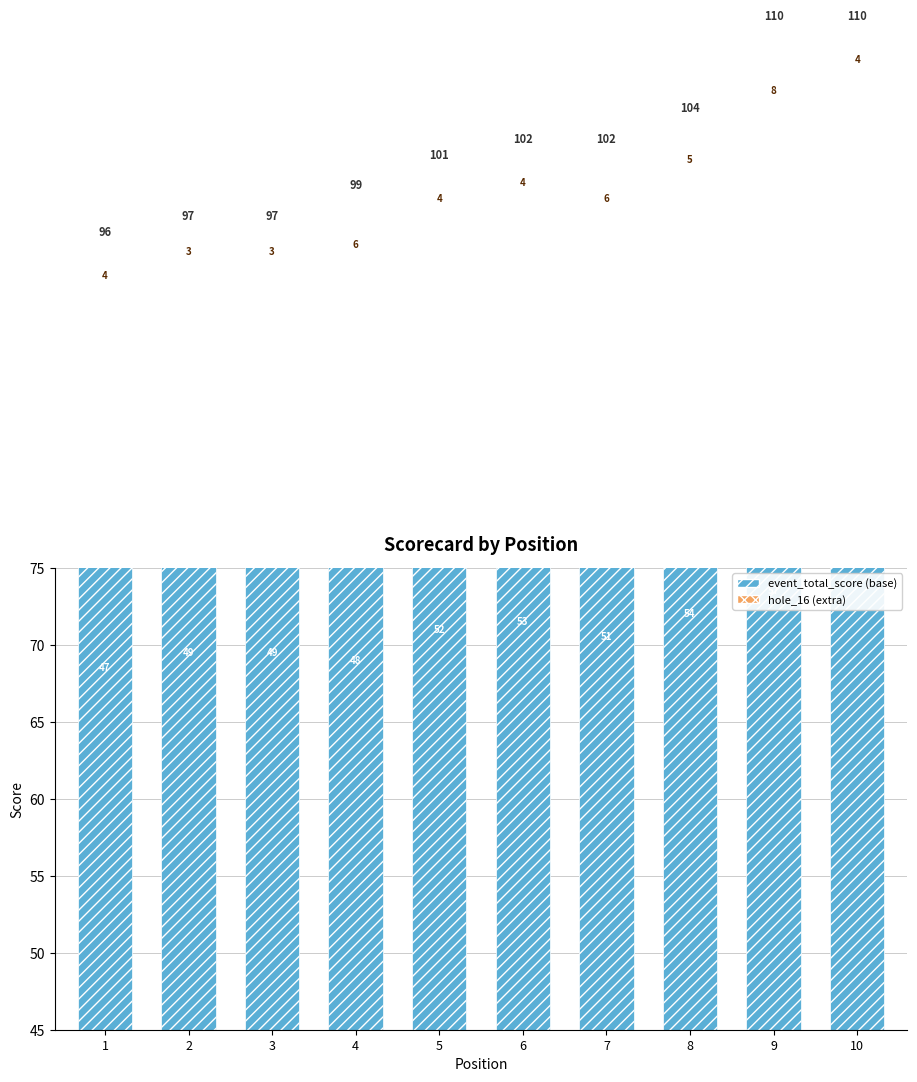

What are all the series names shown in the legend?

event_total_score (base), hole_16 (extra)